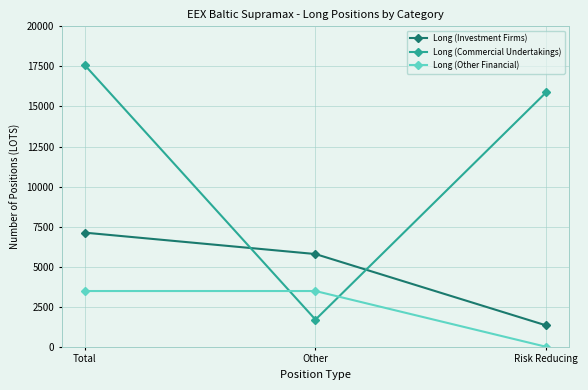

What are all the series names shown in the legend?

Long (Investment Firms), Long (Commercial Undertakings), Long (Other Financial)